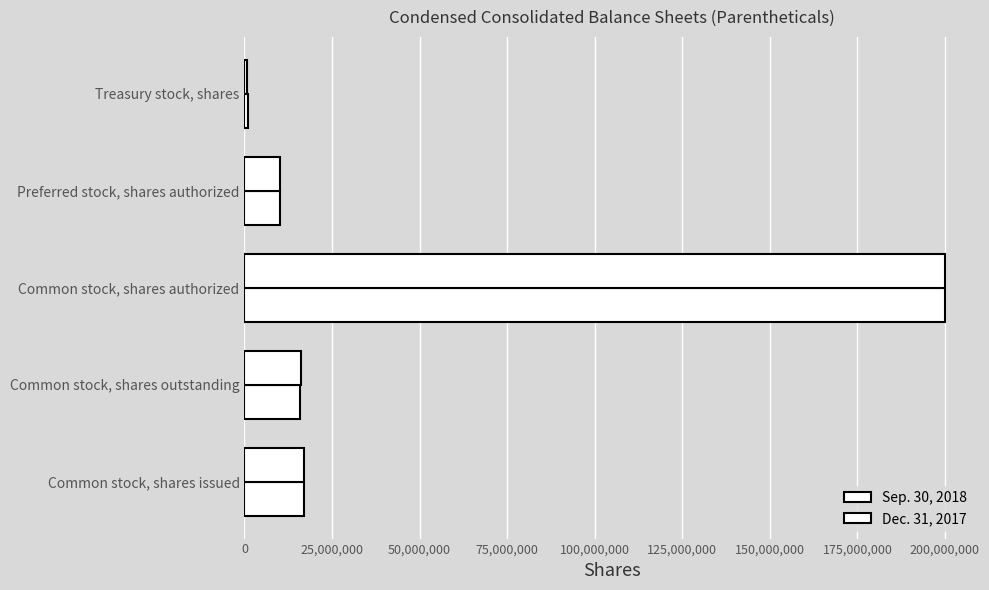

Which series has the largest total across all categories?

Sep. 30, 2018